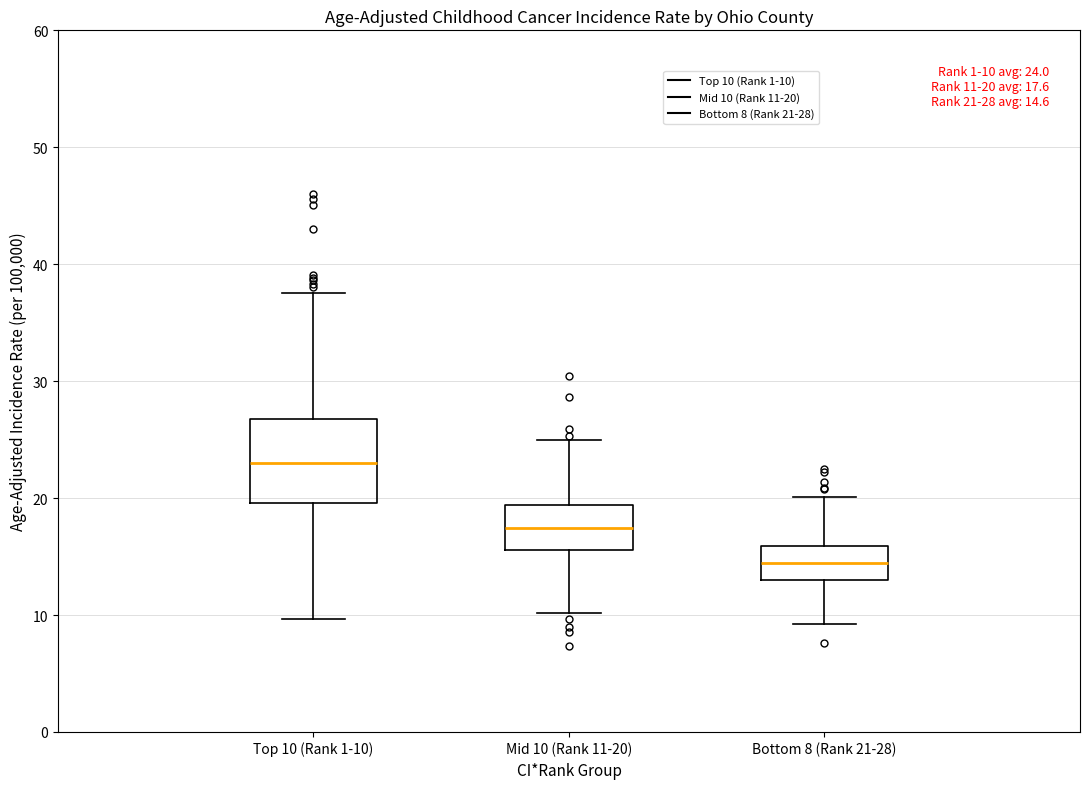

Which box's median line is the highest?

Top 10 (Rank 1-10)